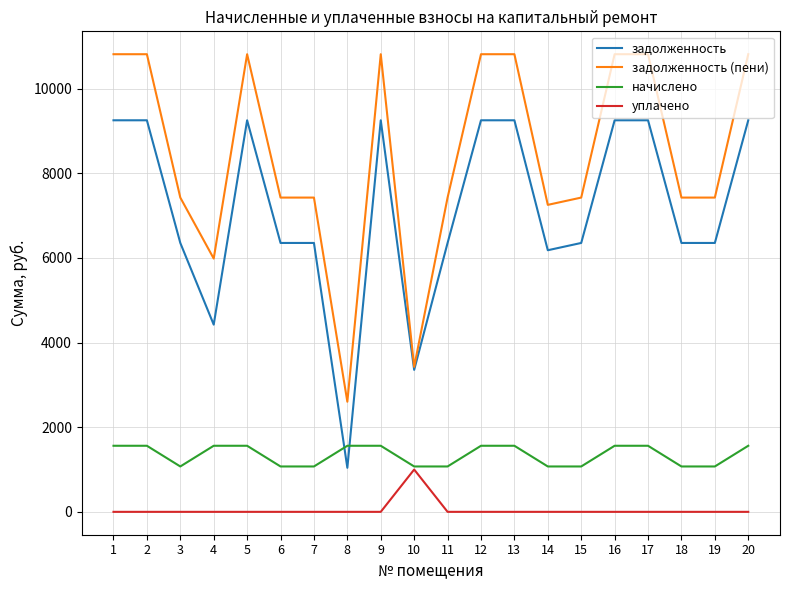

The value of уплачено at 12 is 0.0. True or false?

True